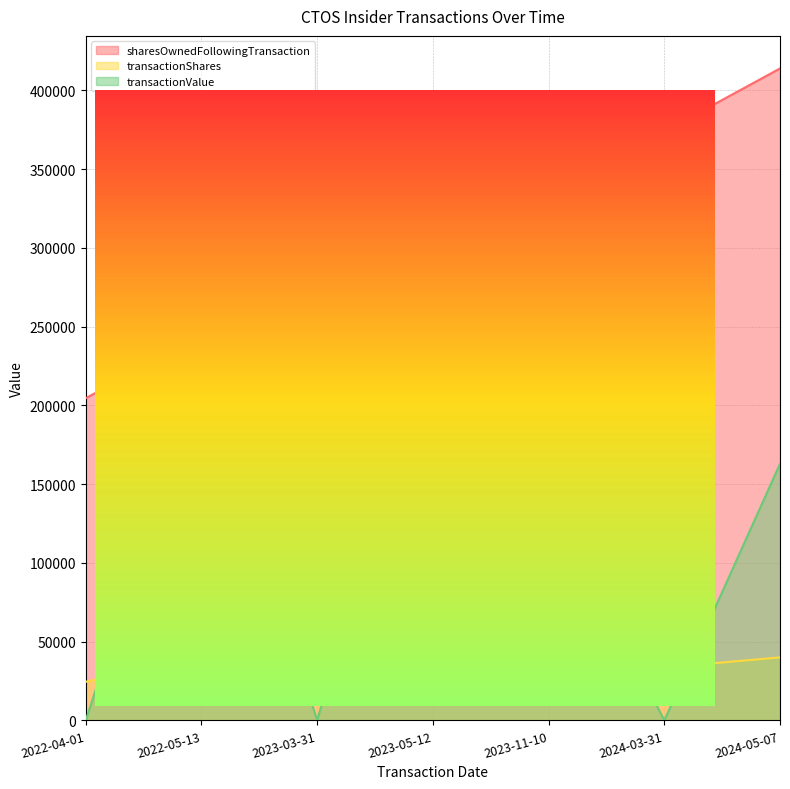

True or false: transactionShares has a value of 63031 at 2024-05-07.

False